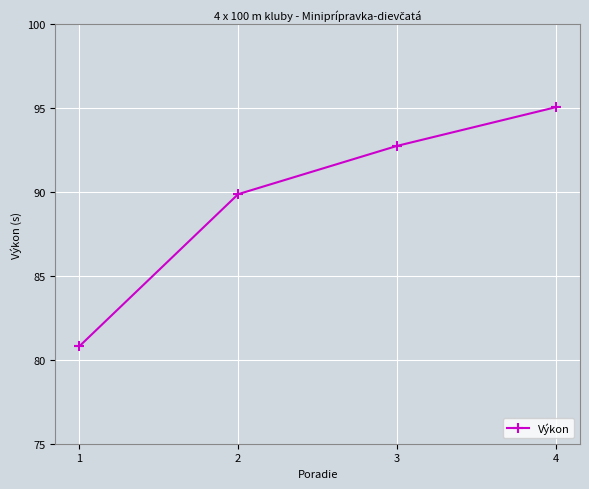

What is the ratio of the value at 2 to the value at 3?

1.0